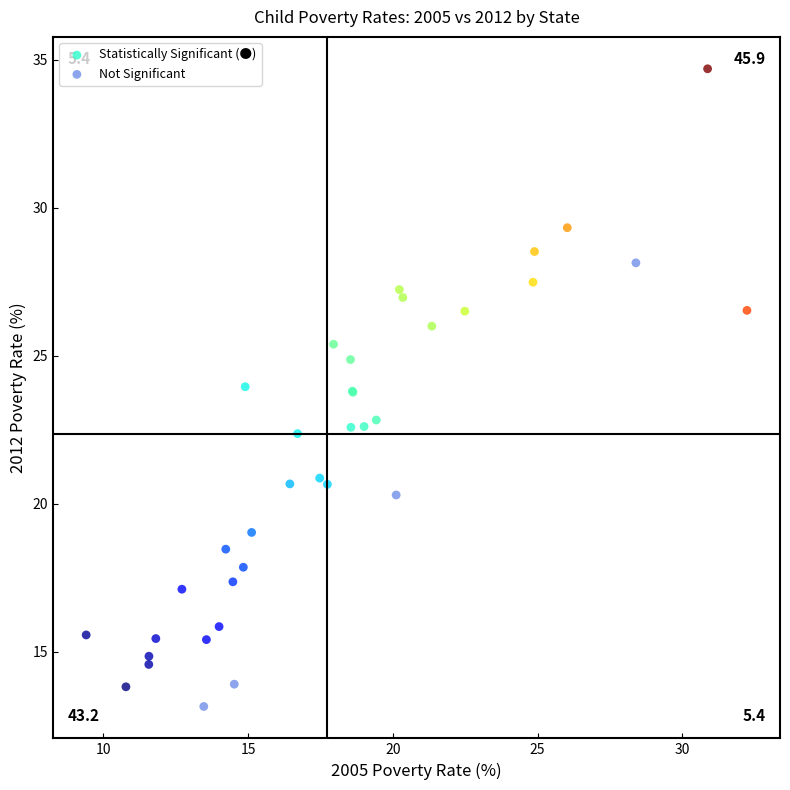

What are all the series names shown in the legend?

Statistically Significant (●), Not Significant